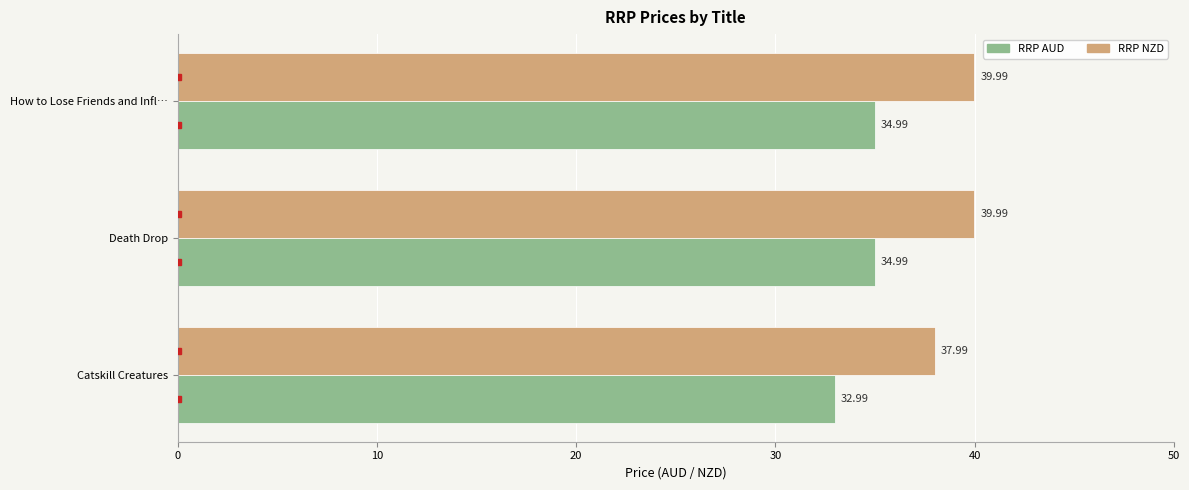

Which series has the largest total across all categories?

RRP NZD